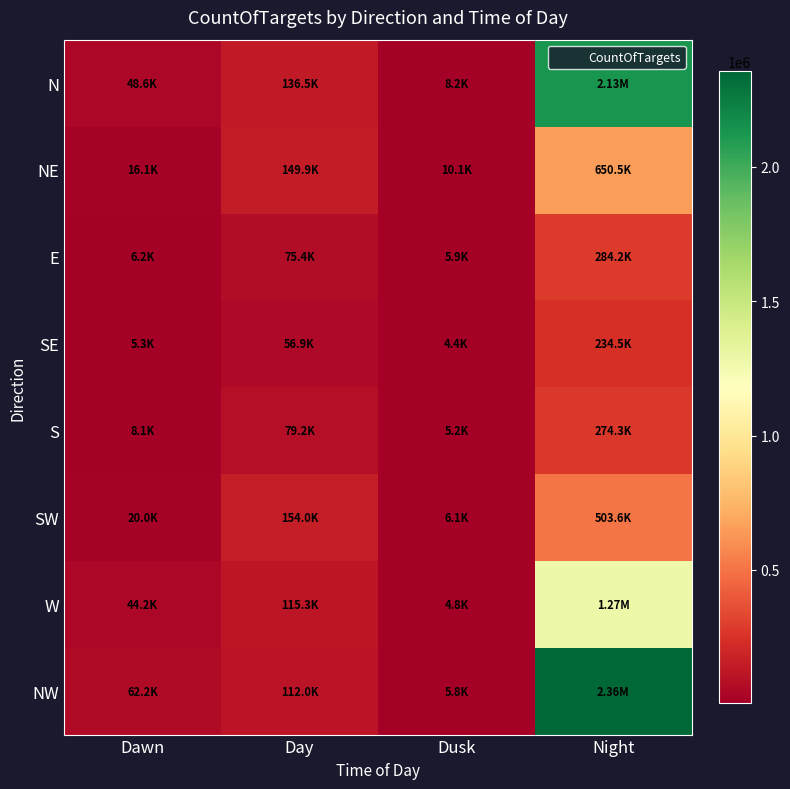

At how many categories does at least one series exceed 1722174?

1